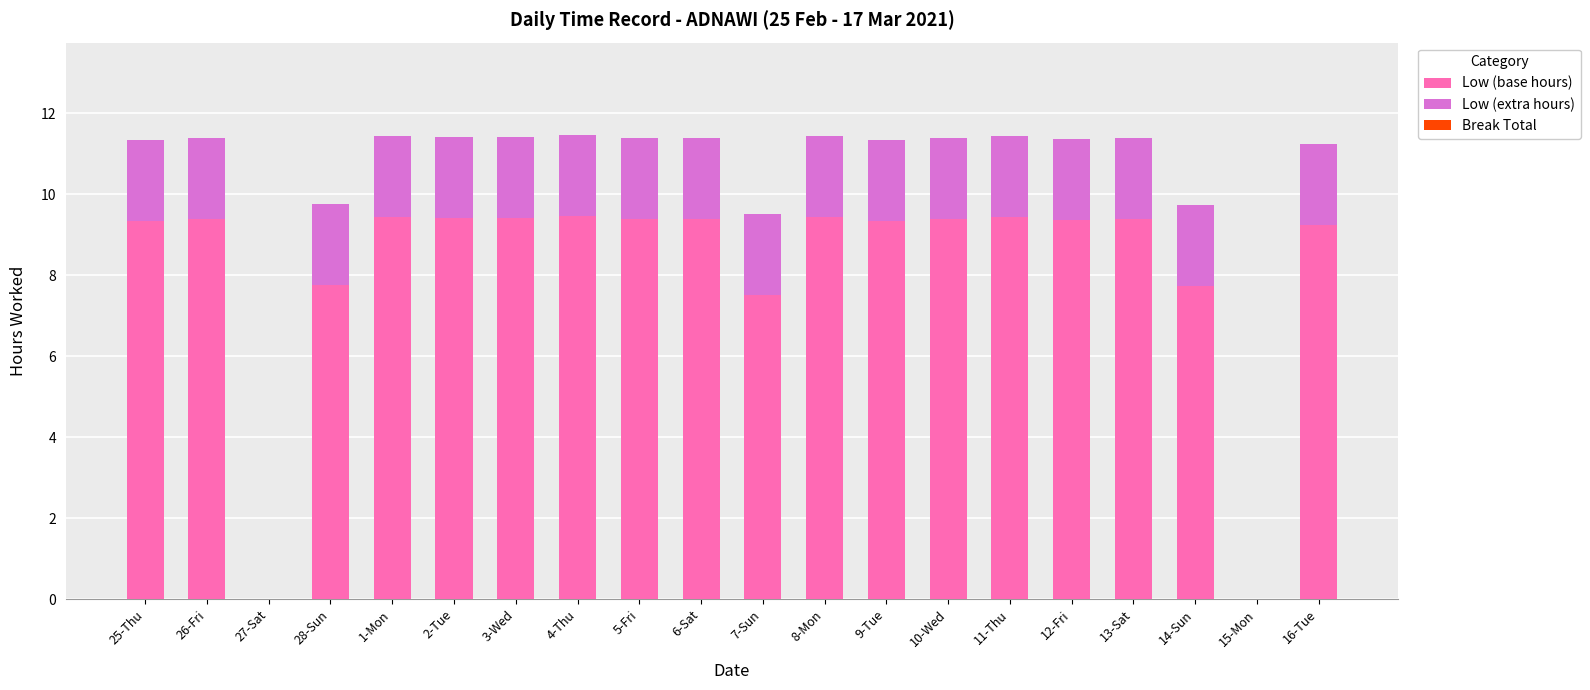

Are the bars grouped side by side (vs. stacked)?

No